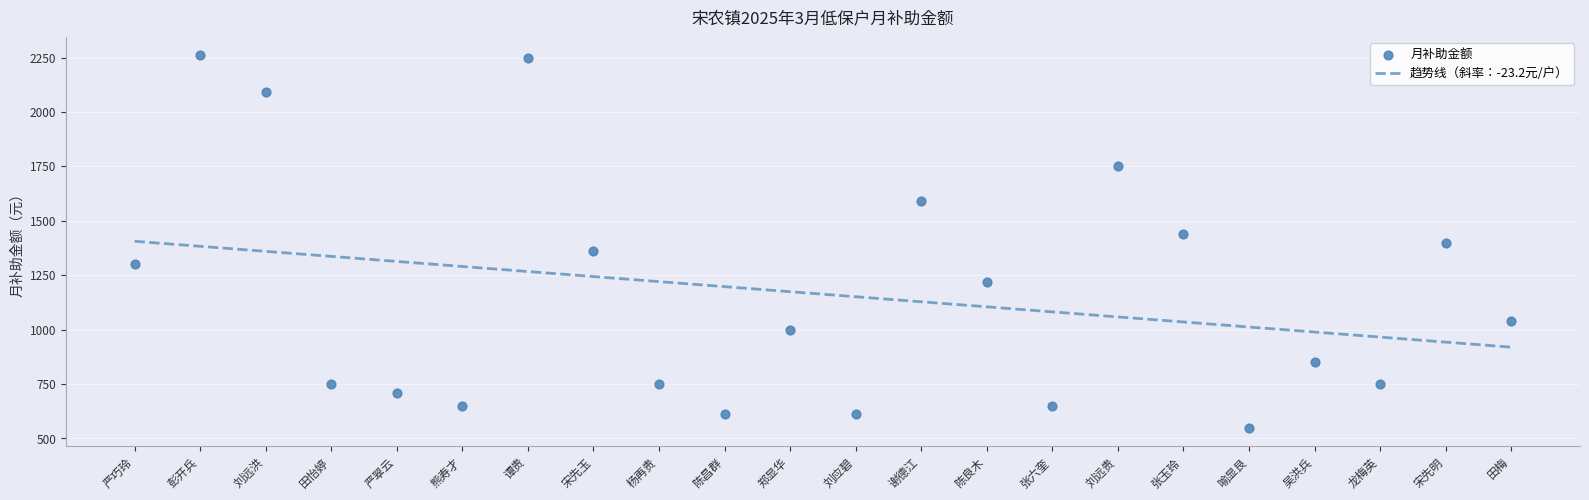

Approximately how many times larger is the value at 陈良木 compared to 刘远洪?

0.6